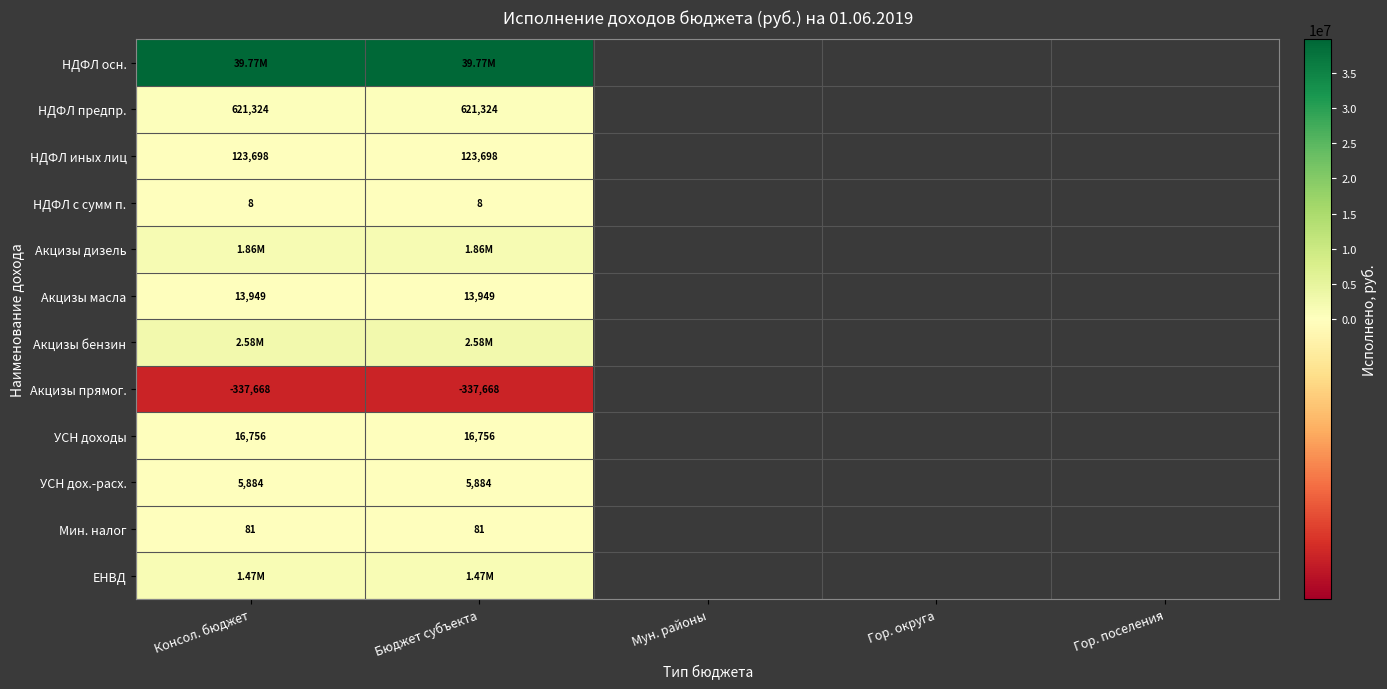

What is the greatest value displayed?

39767810.1